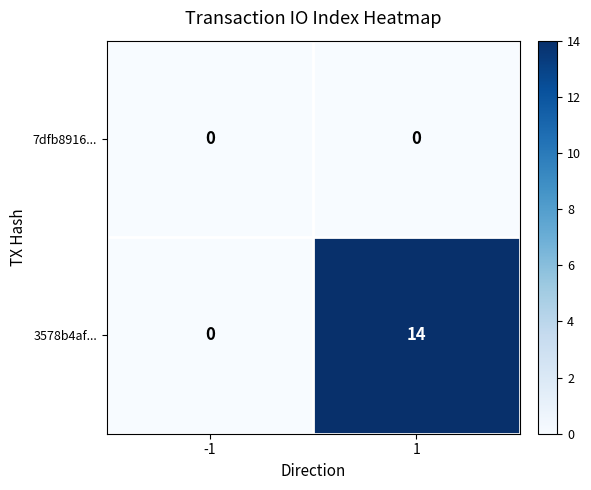

List the series in order of their peak value, highest first.

3578b4af..., 7dfb8916...